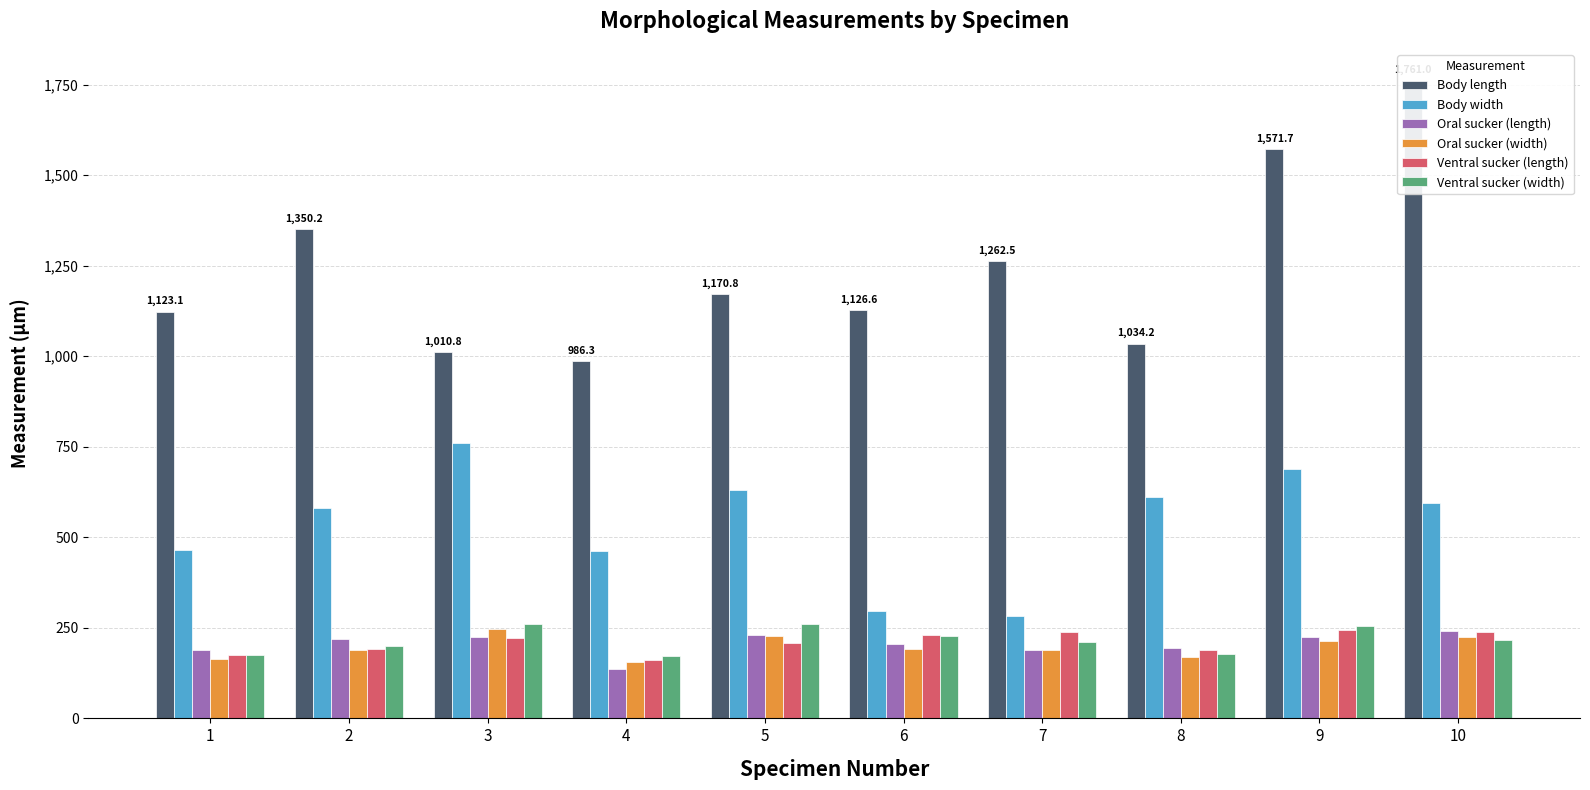

Reading left to right, what are all the values shown in this chart?

Body length: 1123.1	1350.2	1010.8	986.3	1170.8	1126.6	1262.5	1034.2	1571.7	1761.0
Body width: 464.5	579.8	760.3	461.7	631.2	296.1	281.4	610.9	689.9	595.1
Oral sucker (length): 188.5	220.2	225.4	135.2	230.2	204.3	187.9	194.4	225.0	242.5
Oral sucker (width): 164.6	188.0	247.1	155.9	226.3	190.3	188.4	168.4	214.3	224.7
Ventral sucker (length): 176.2	190.8	223.1	161.8	207.5	229.8	238.6	189.1	243.5	239.3
Ventral sucker (width): 175.1	201.2	260.4	173.3	261.9	228.0	211.3	178.0	253.9	215.8